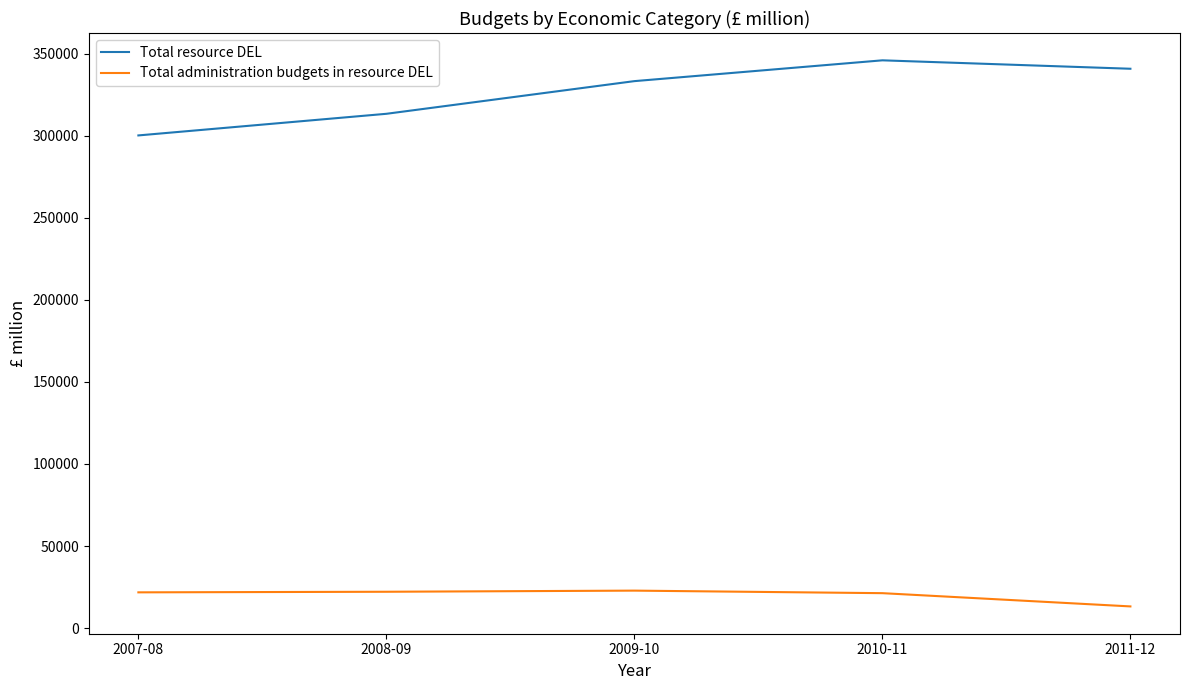

What are all the series names shown in the legend?

Total resource DEL, Total administration budgets in resource DEL